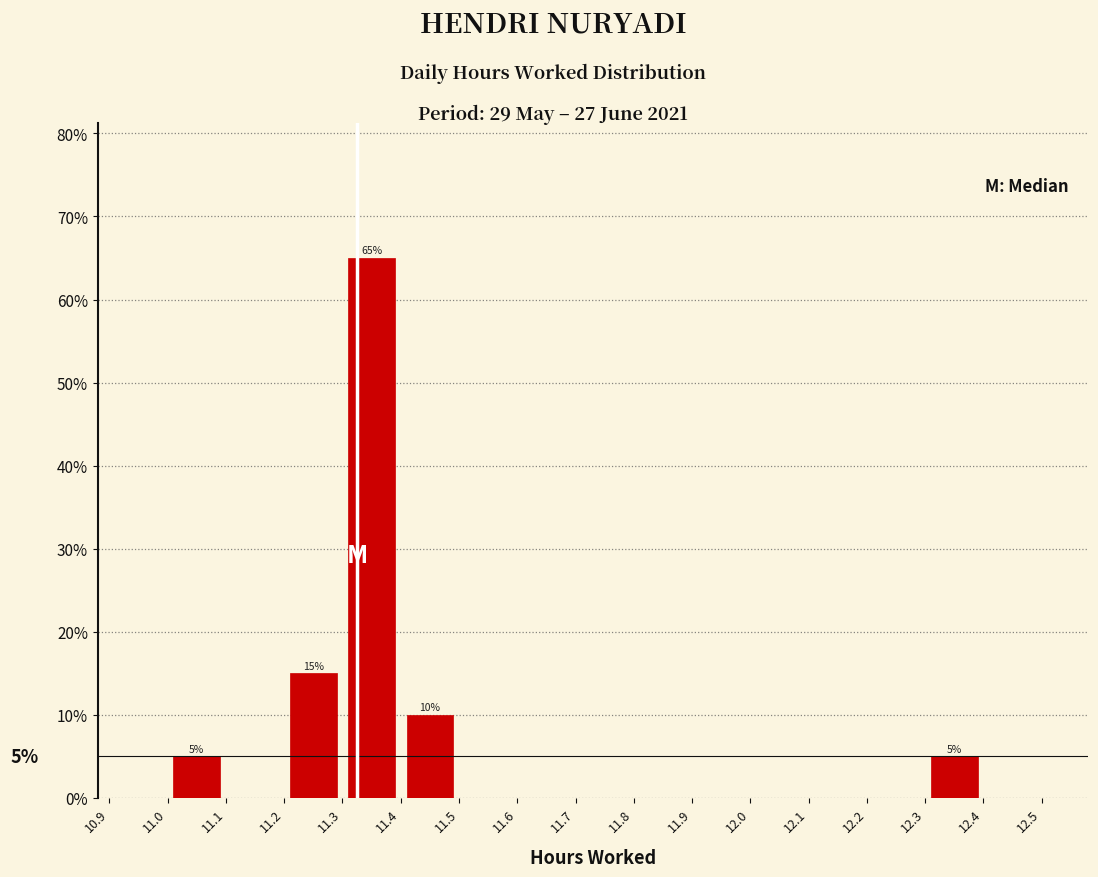

Which range on the x-axis has the tallest bar?

11.3 to 11.4